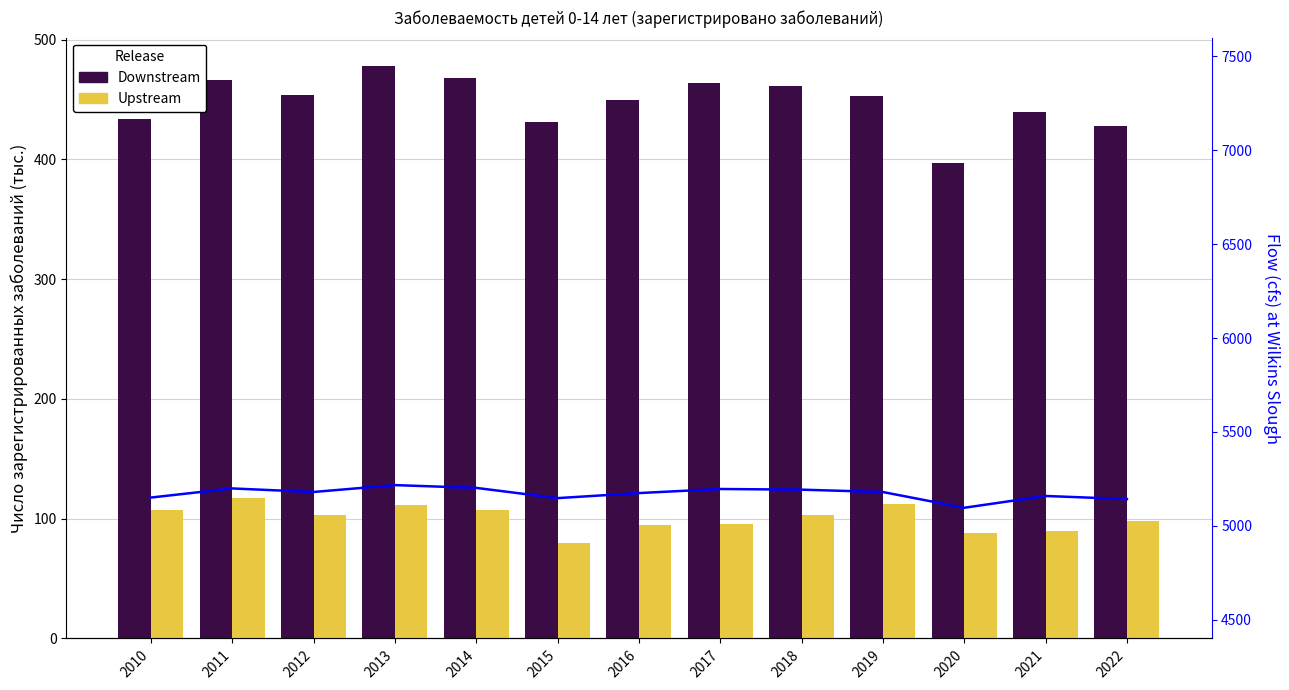

How many values in the Upstream series are below 103?

6